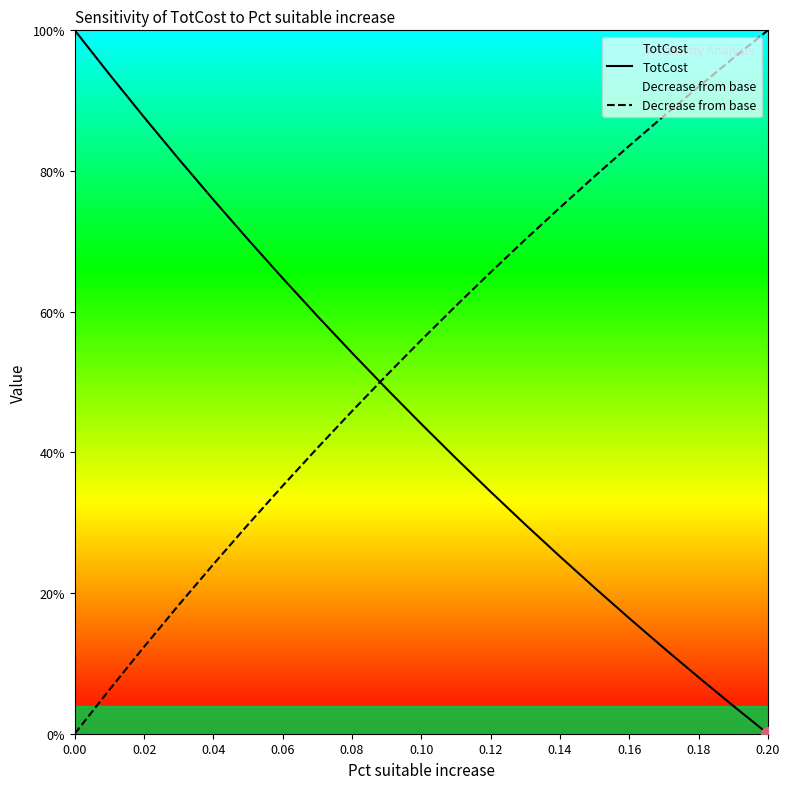

What is the difference between the maximum and minimum values in the TotCost series?

100.0